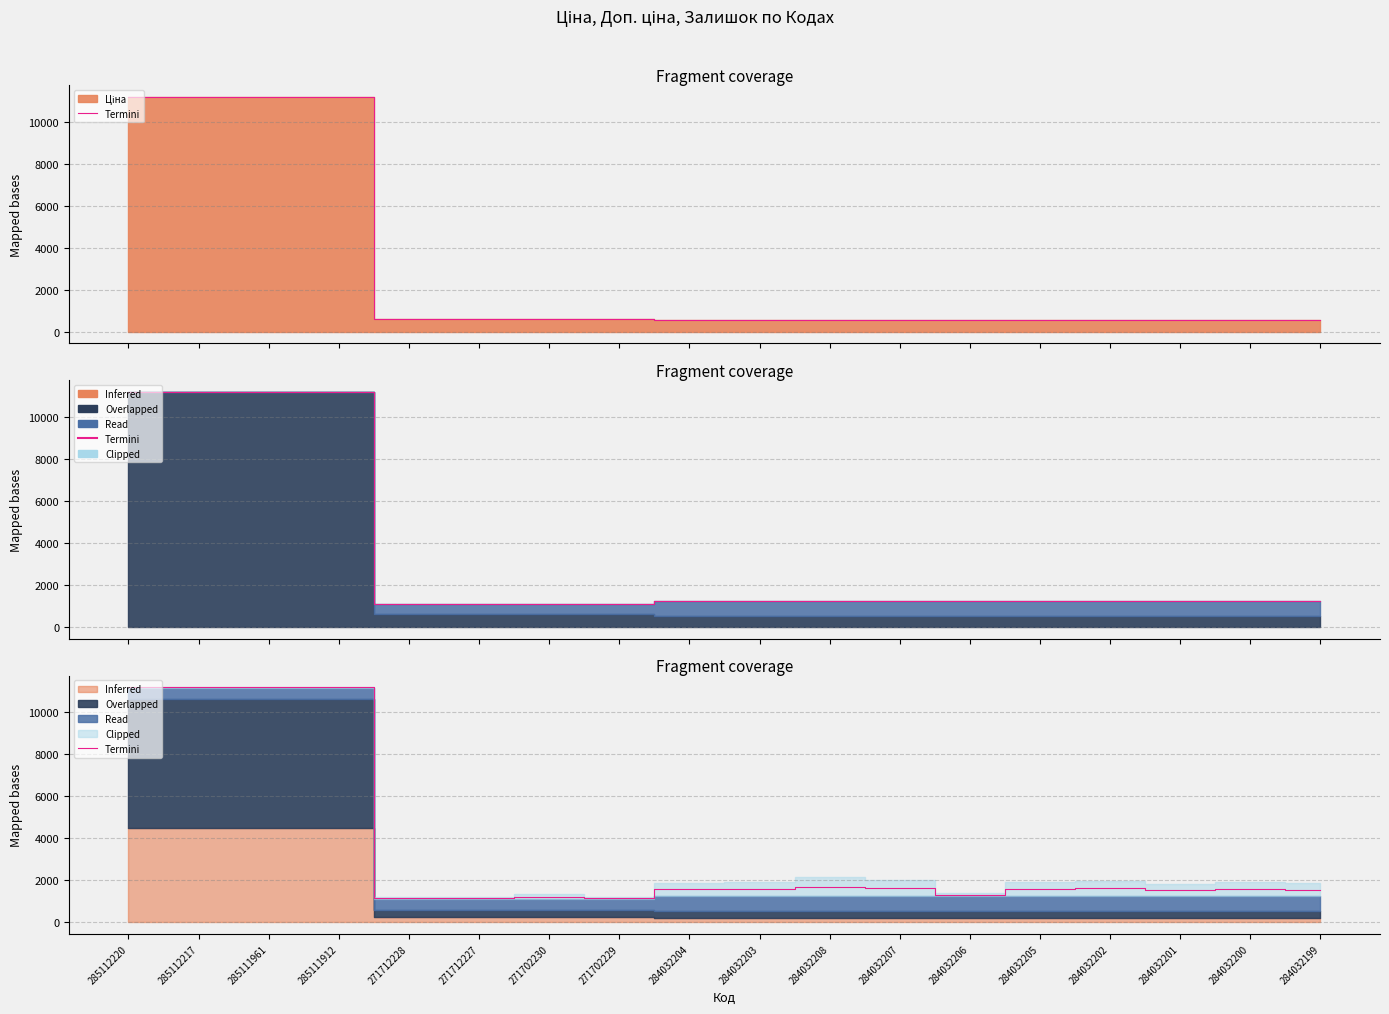

Between 271702229 and 284032206, which is larger?

284032206